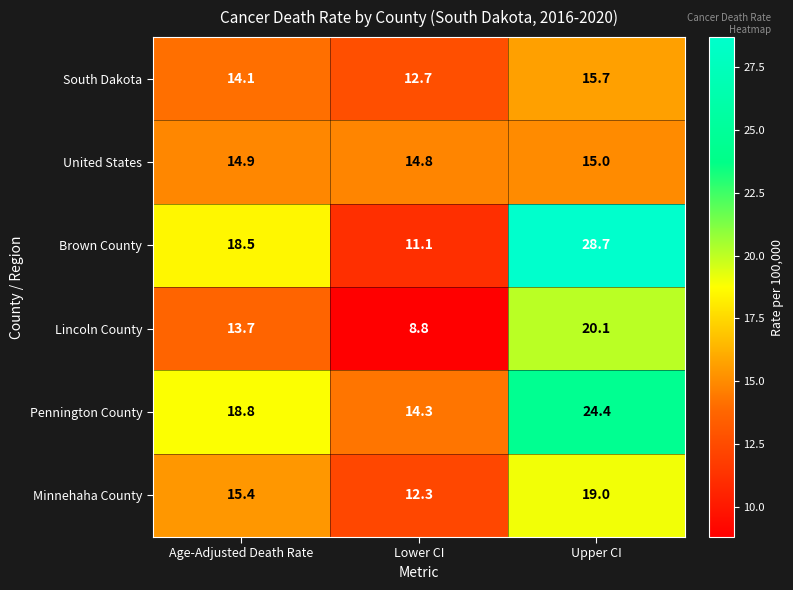

What is the greatest value displayed?

28.7